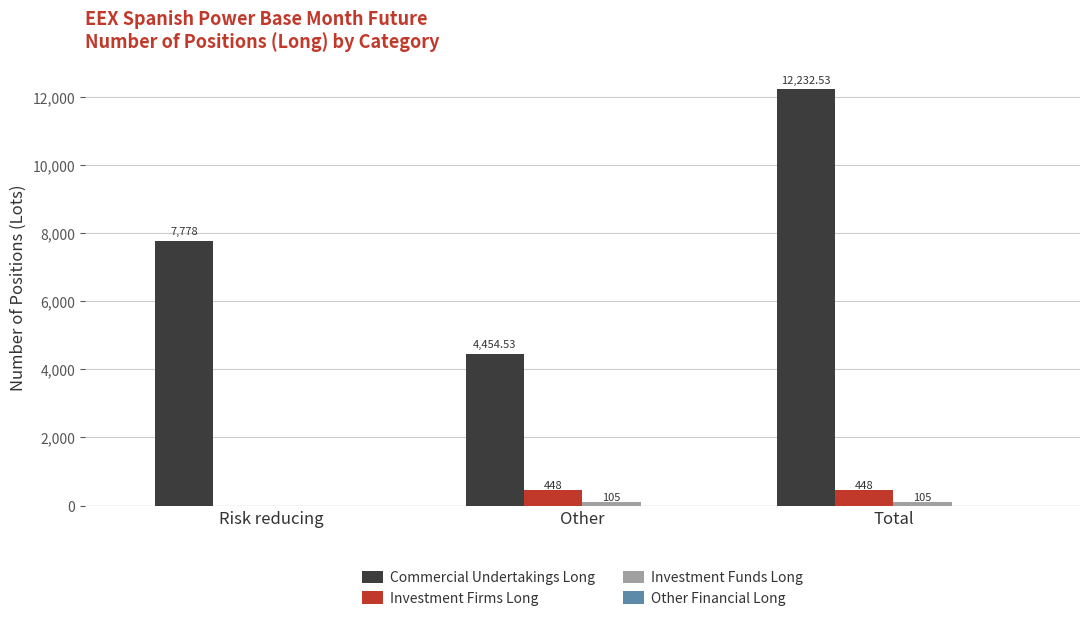

At which category is the sum across all series the highest?

Total